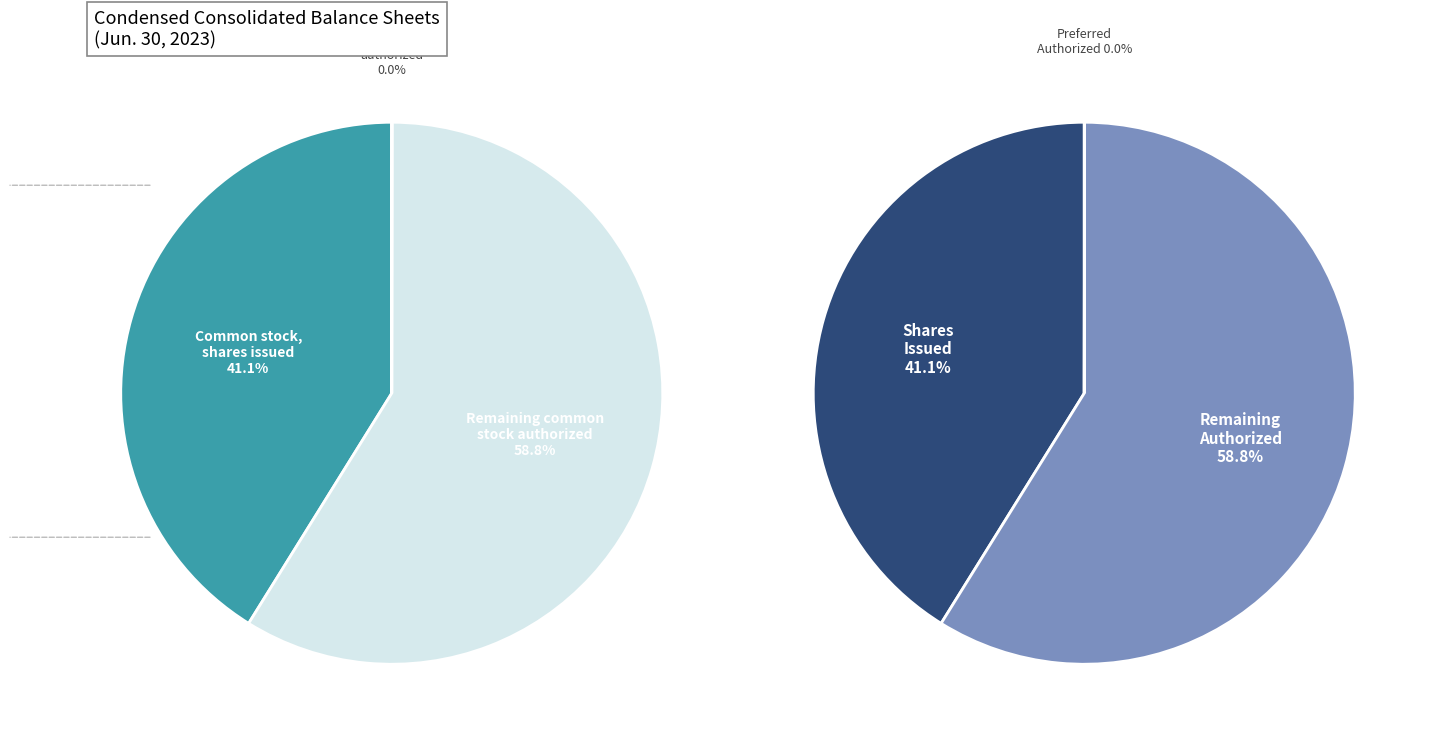

Which has a higher value, Common stock, shares authorized or Preferred stock, shares authorized?

Common stock, shares authorized